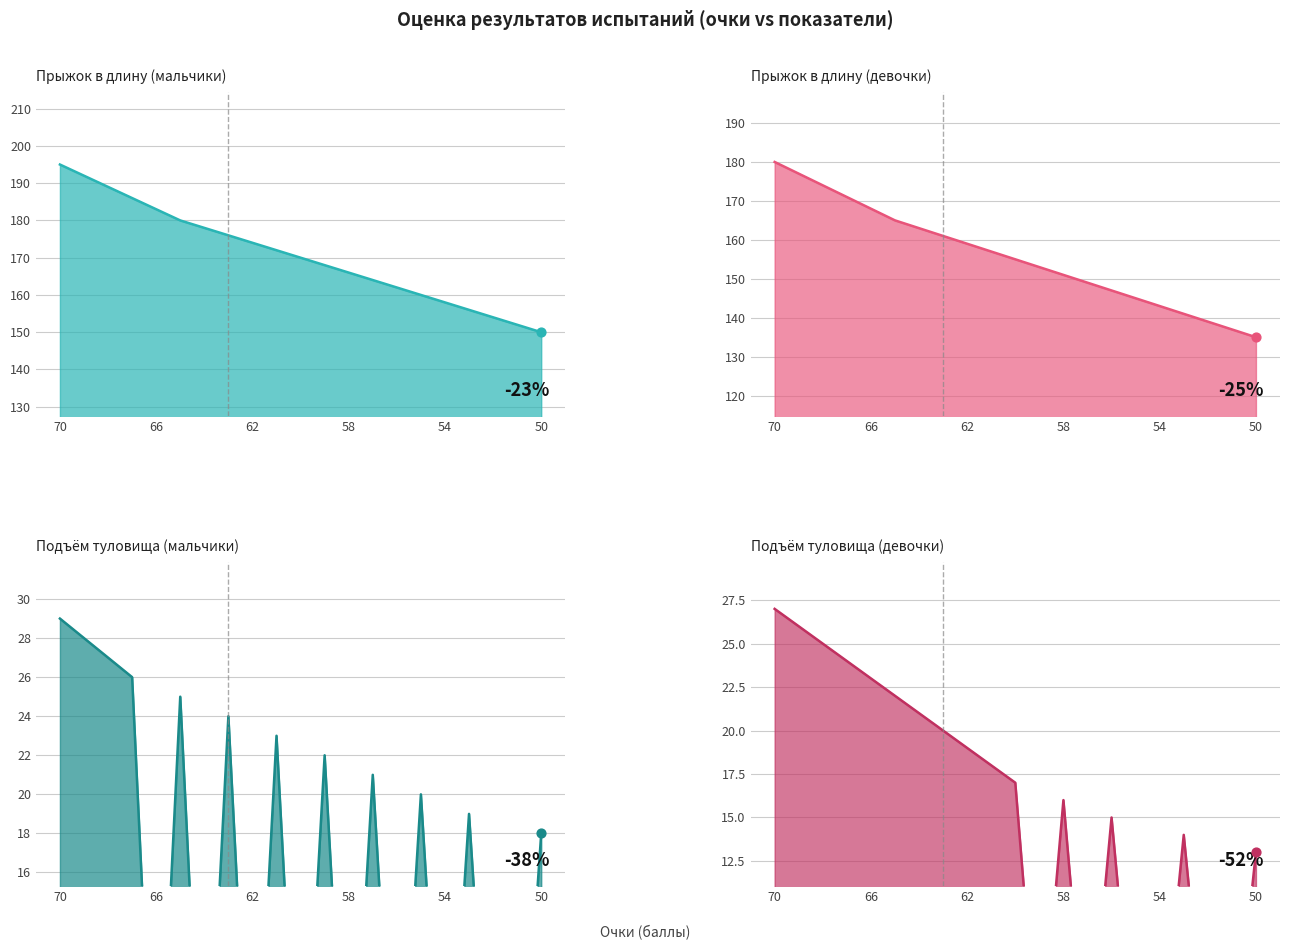

Is the value of Подъём туловища (девочки) at 55 greater than the value of Прыжок в длину (девочки) at 59?

No